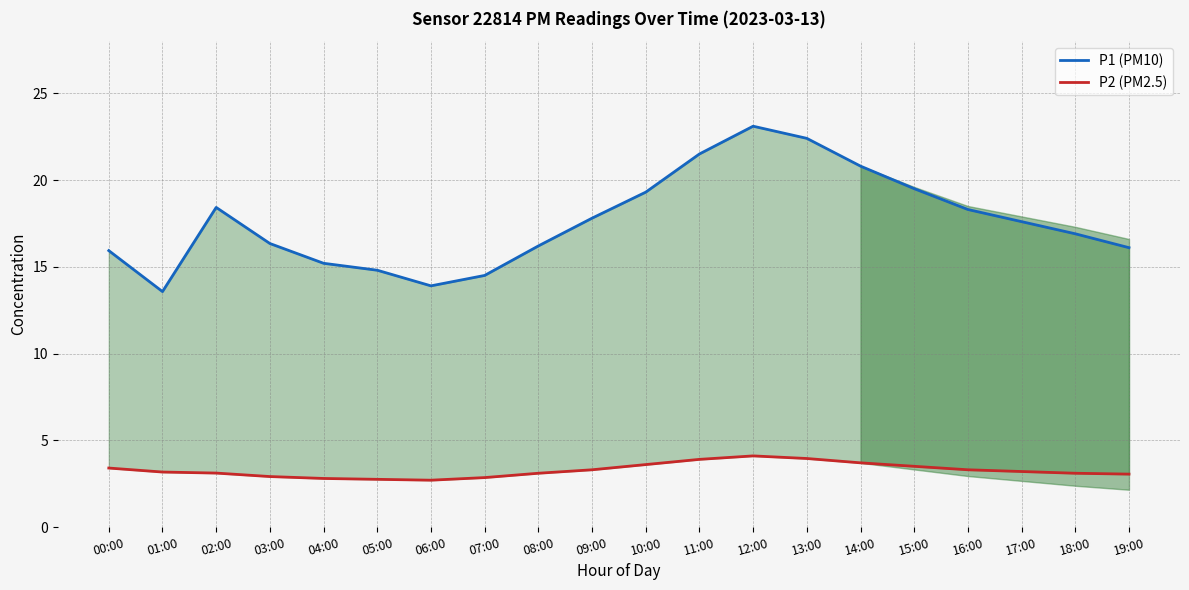

Is it true that P2 (PM2.5) equals 5.2 at 00:00?

False